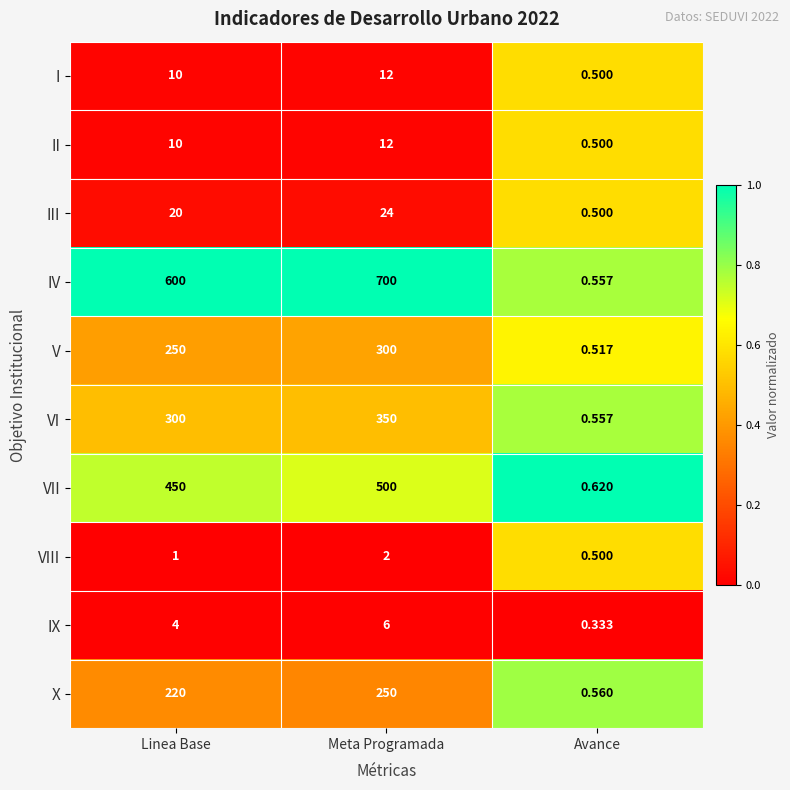

At how many categories does at least one series exceed 0?

3